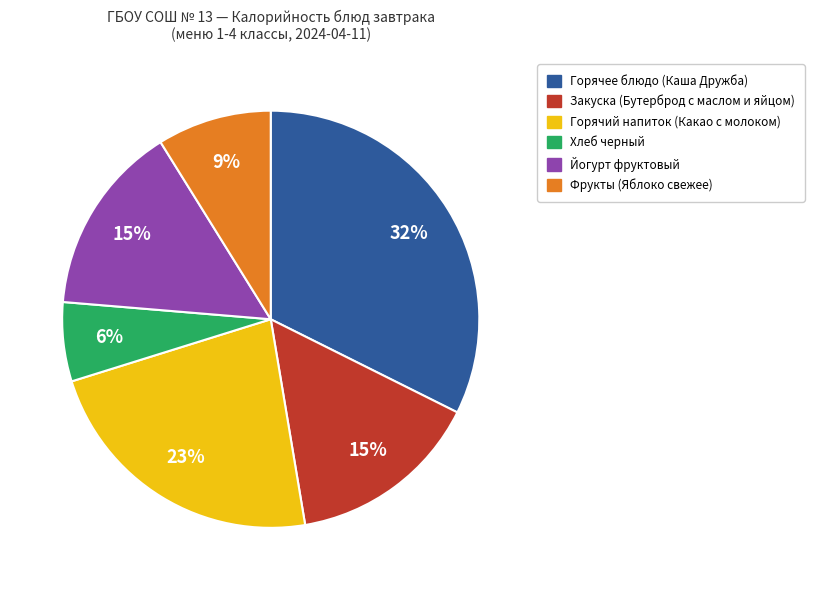

Between Фрукты (Яблоко свежее) and Горячий напиток (Какао с молоком), which is larger?

Горячий напиток (Какао с молоком)